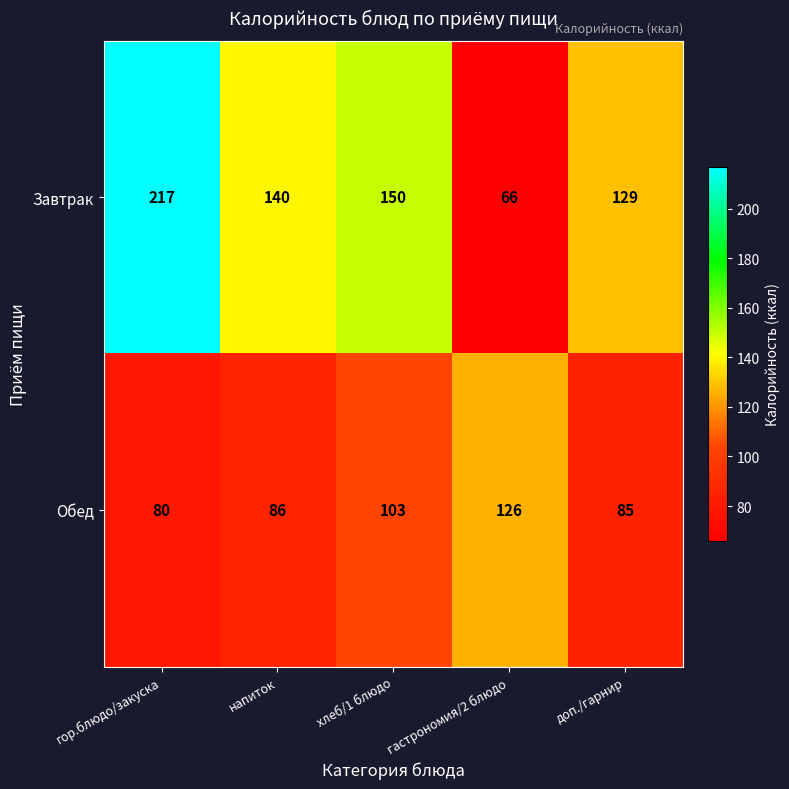

What is the difference between the highest and lowest values at хлеб/1 блюдо?

47